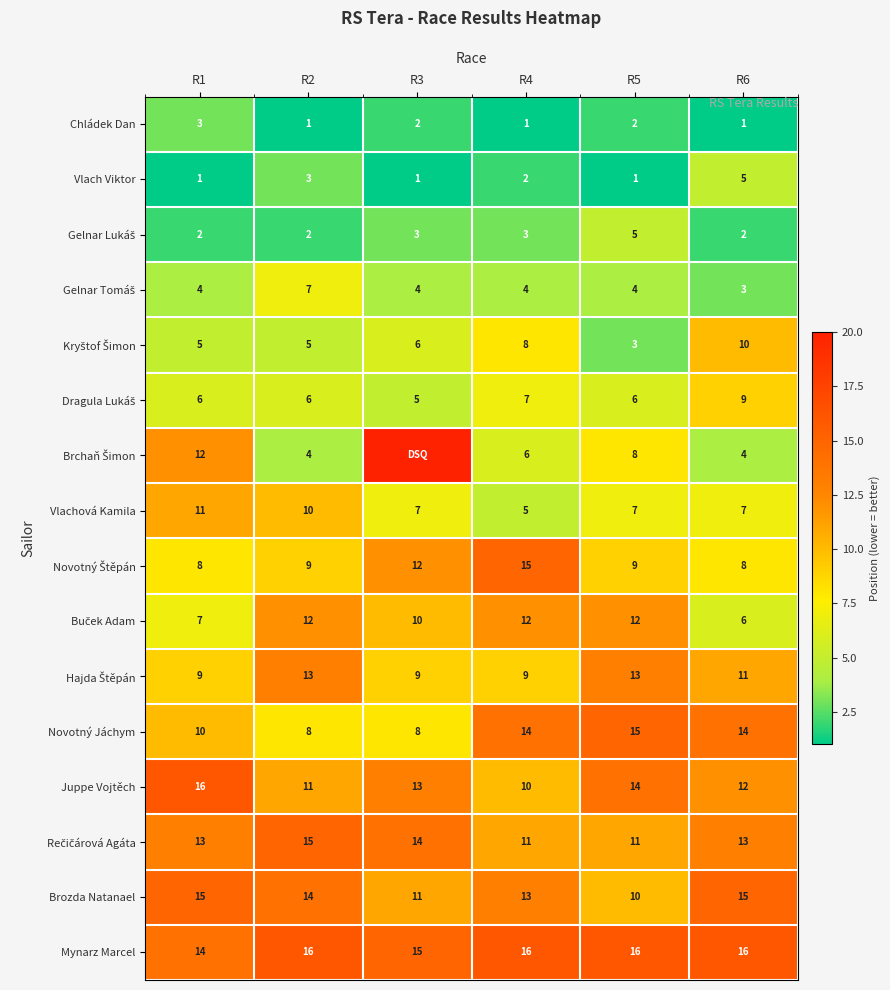

What is the average value of the Vlachová Kamila series?

8